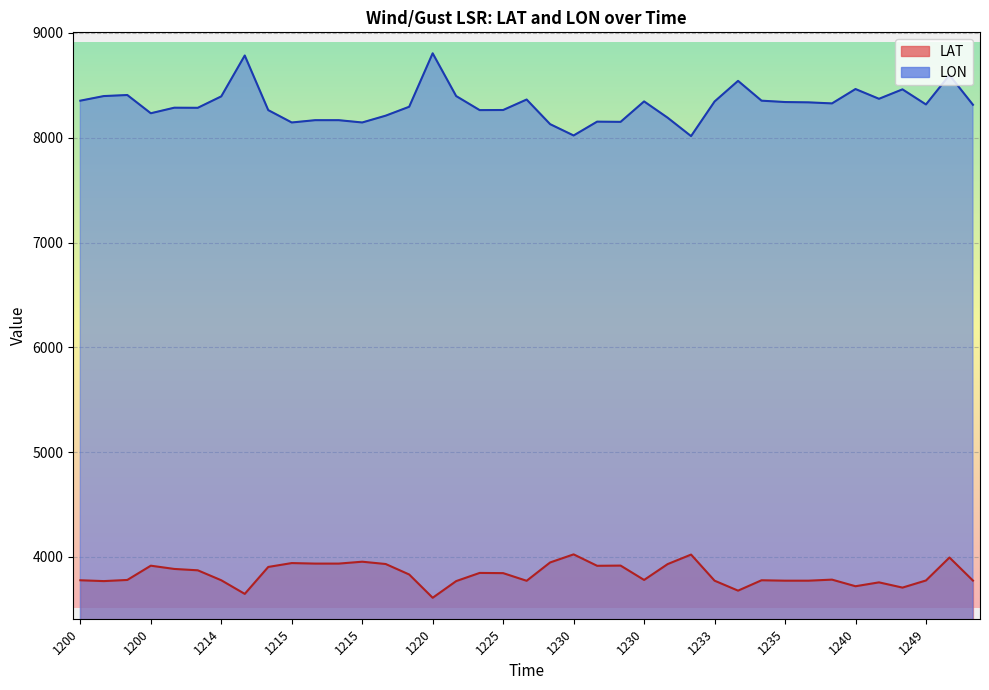

What is the value of the LAT point at the 38th from the left?

3995